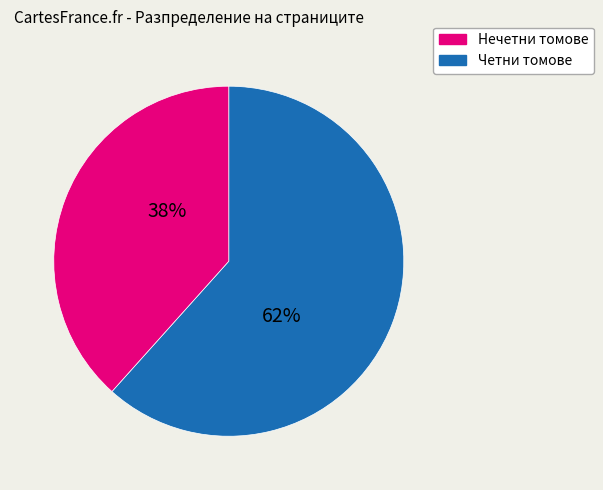

To the nearest percent, what is the average slice percentage?

50%